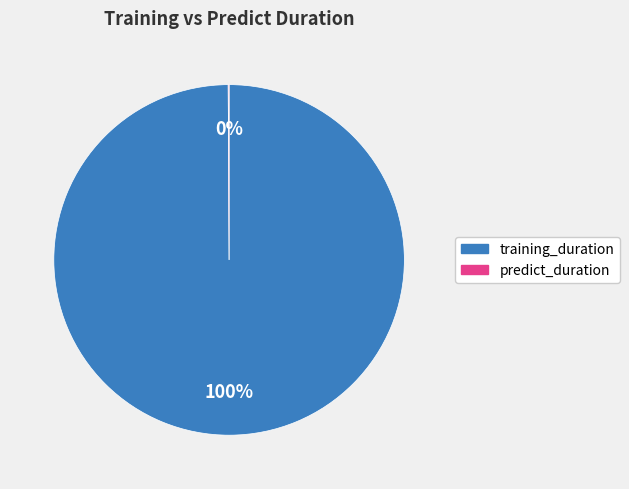

Which category has the biggest portion of the pie?

training_duration